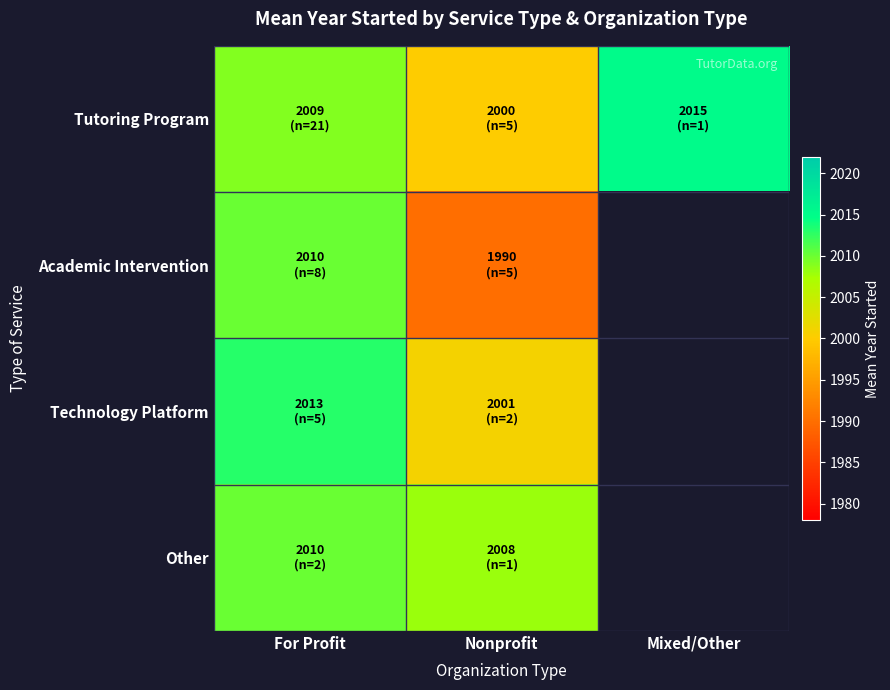

Reading left to right, transcribe all the data shown in this chart.

Tutoring Program: For Profit=2009	Nonprofit=2000	Mixed/Other=2015
Academic Intervention: For Profit=2010	Nonprofit=1990	Mixed/Other=0
Technology Platform: For Profit=2013	Nonprofit=2001	Mixed/Other=0
Other: For Profit=2010	Nonprofit=2008	Mixed/Other=0